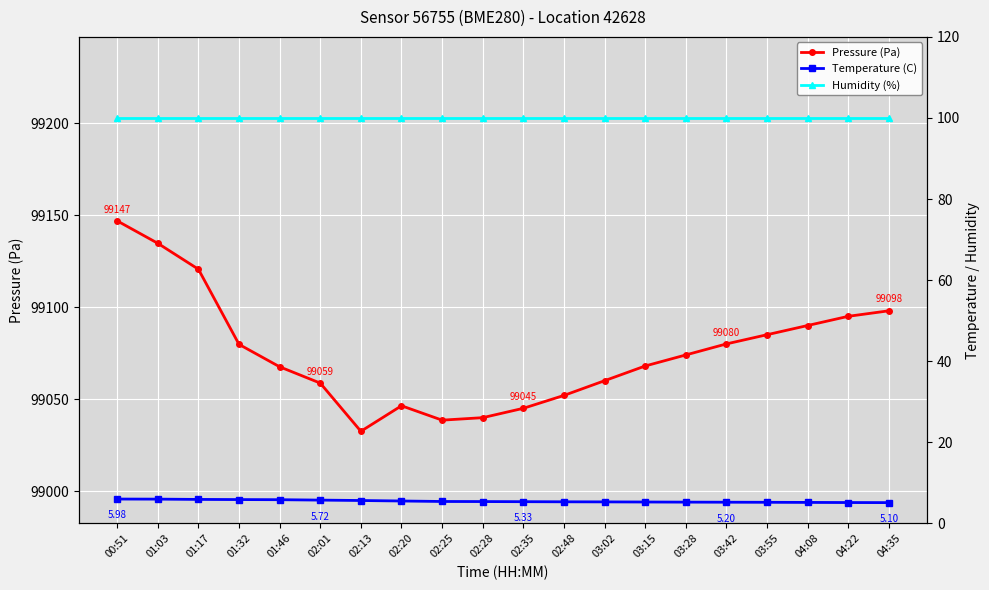

Which series has the largest total across all categories?

Pressure (Pa)